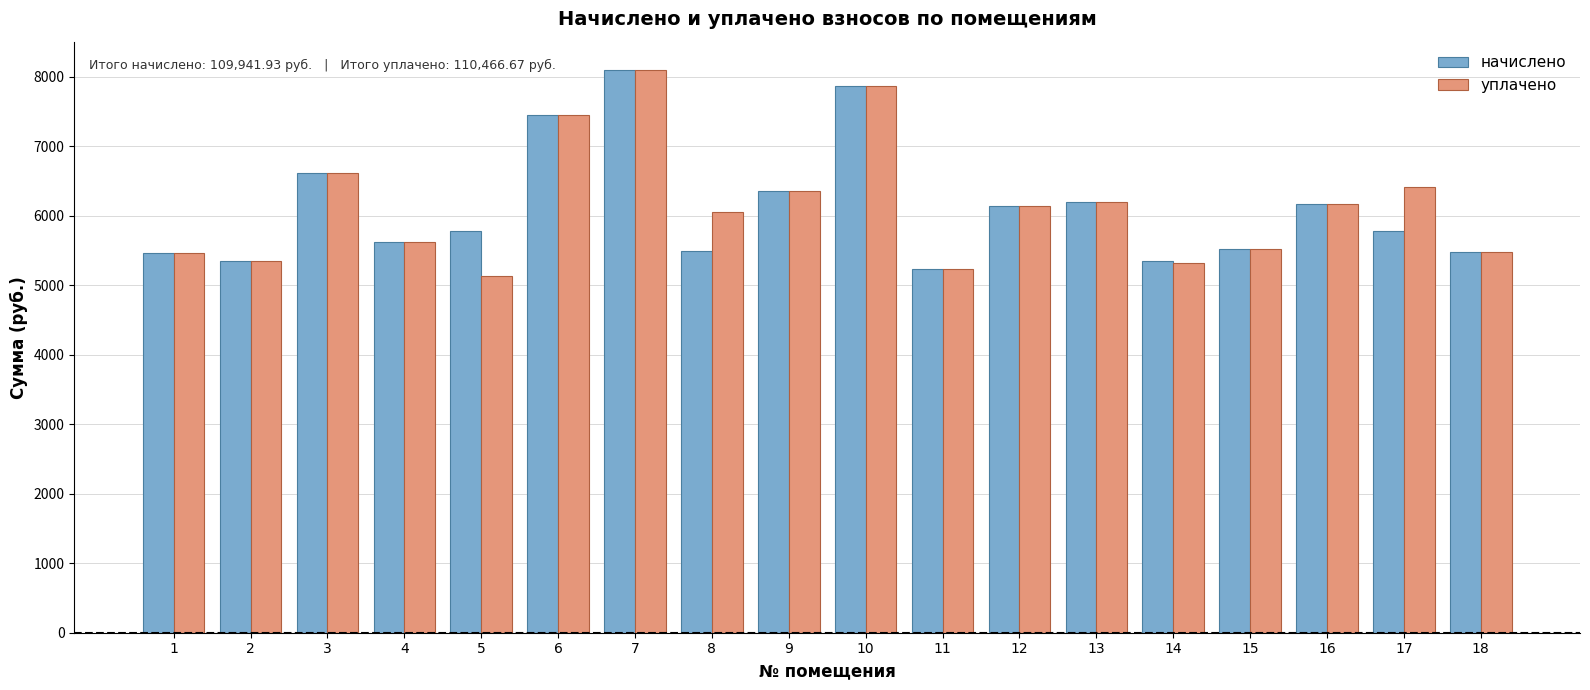

At which label does начислено reach its peak?

7